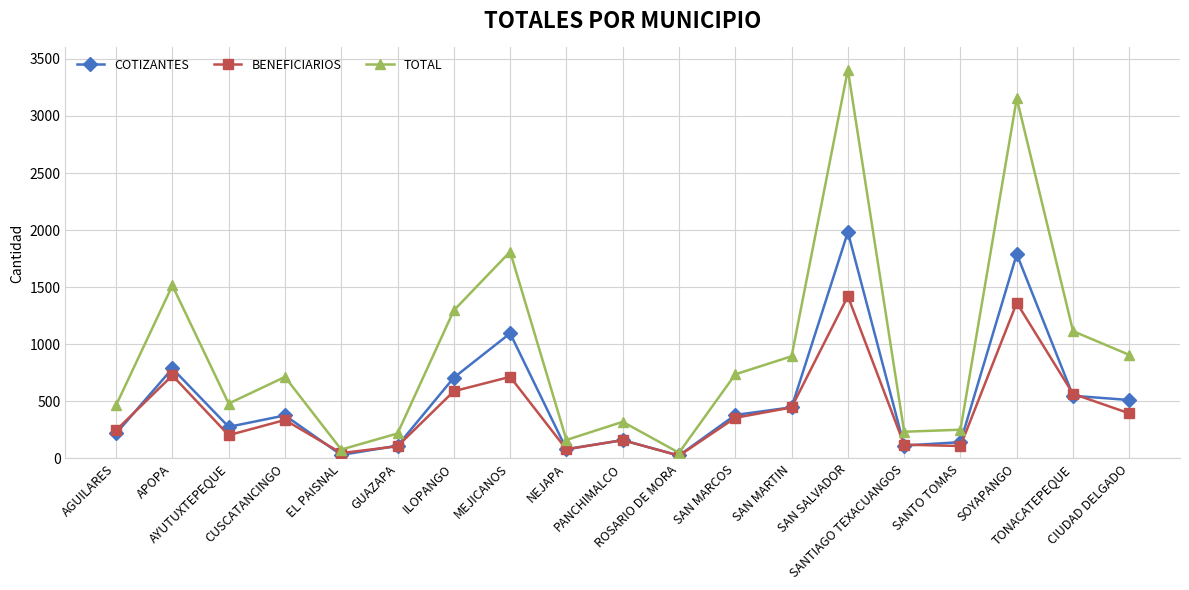

Is the value of BENEFICIARIOS at SANTIAGO TEXACUANGOS greater than the value of TOTAL at SOYAPANGO?

No